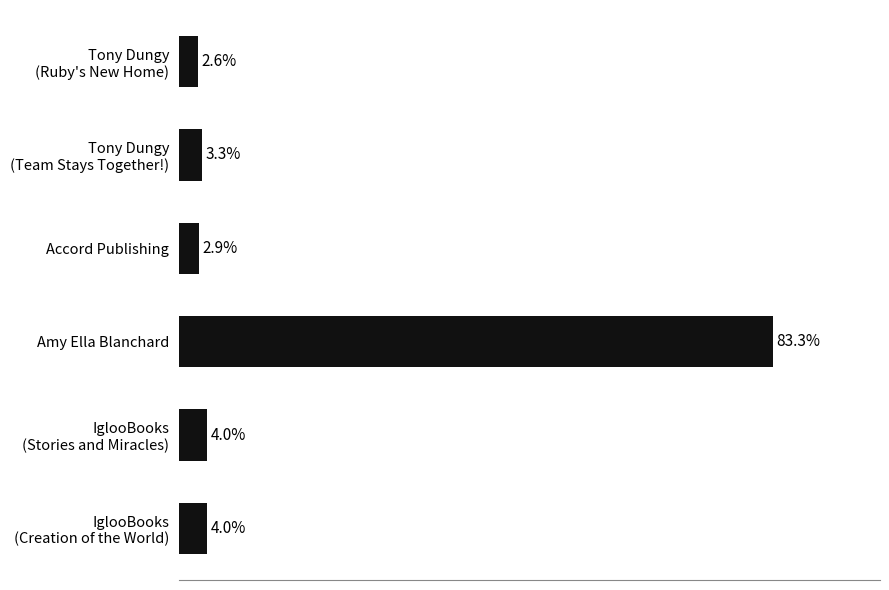

Does the chart contain any negative values?

No